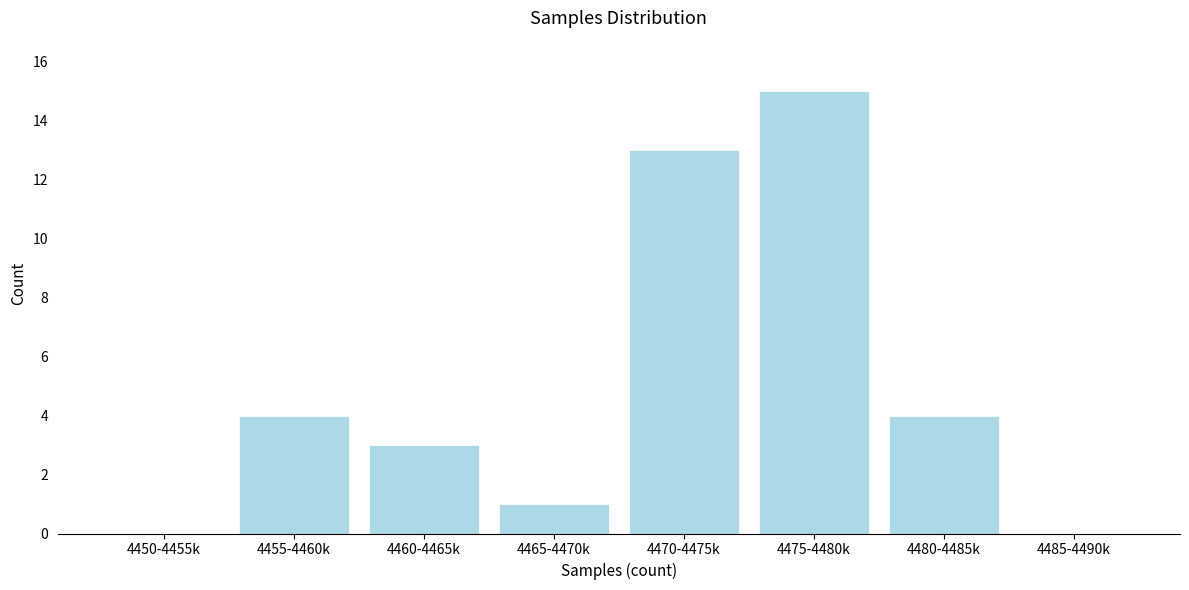

Reading right to left, what are all the values shown in this chart?

4485-4490k=0	4480-4485k=4	4475-4480k=15	4470-4475k=13	4465-4470k=1	4460-4465k=3	4455-4460k=4	4450-4455k=0